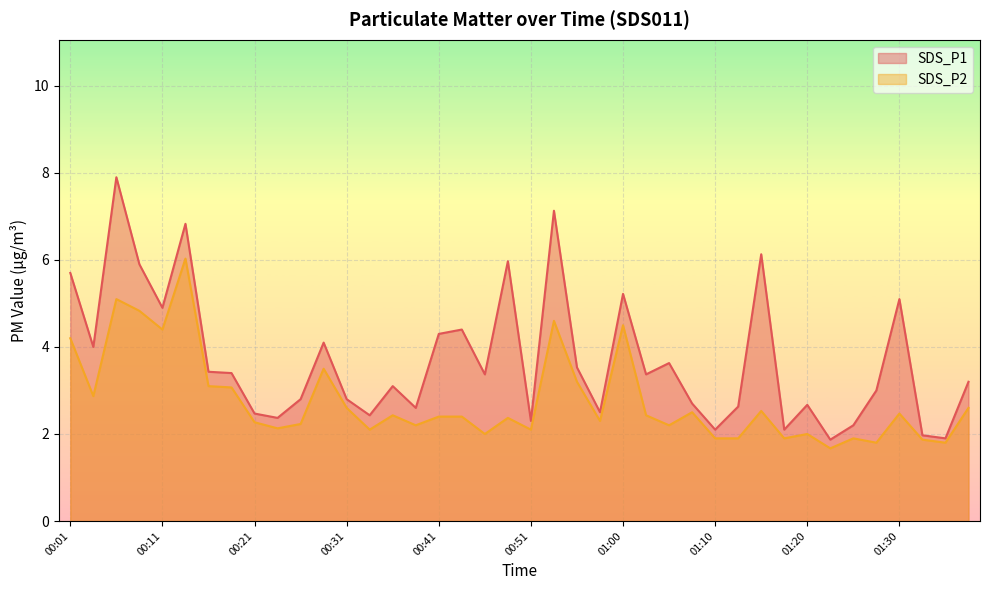

What is the value of the SDS_P2 point at the 29th from the left?

1.9